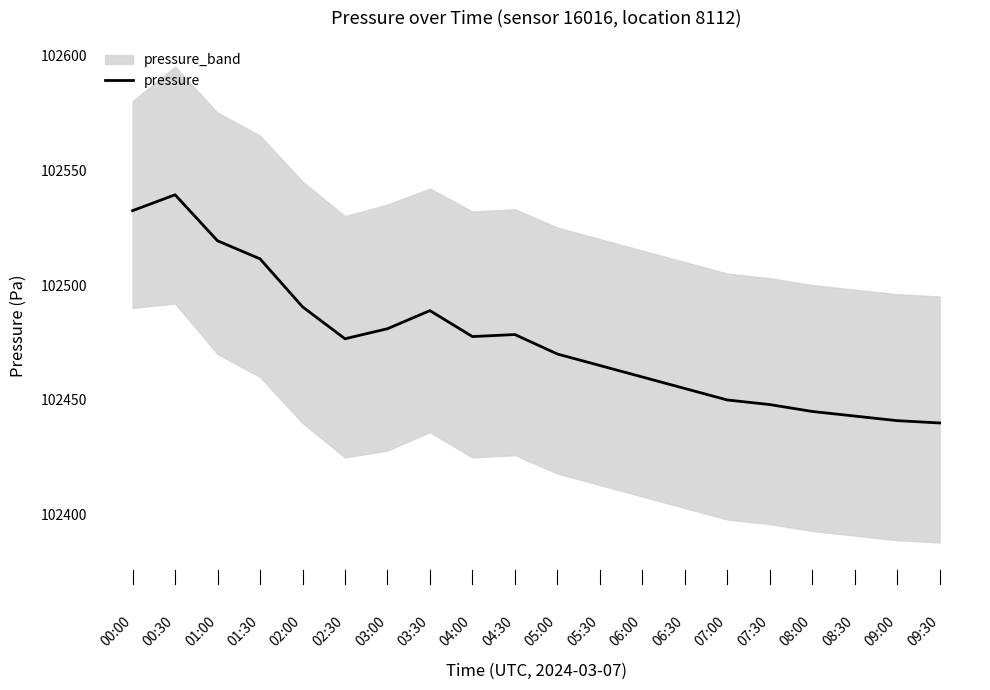

True or false: there are more than 1 points higher than both neighbors.

True